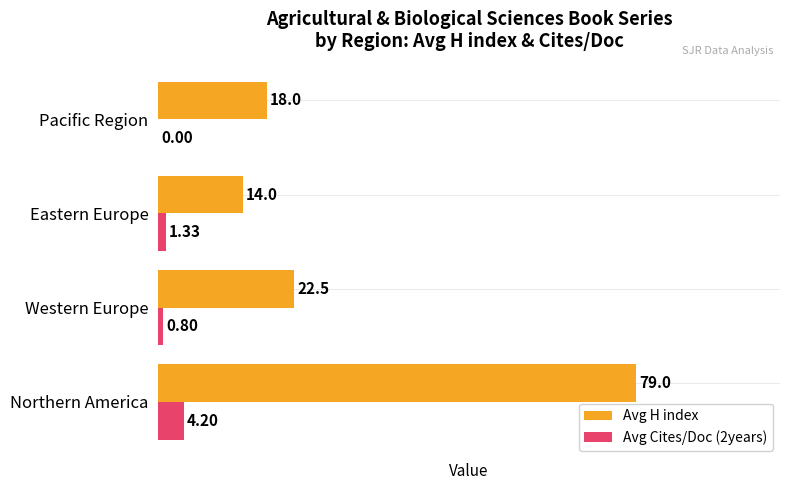

How many series are shown in this chart?

2